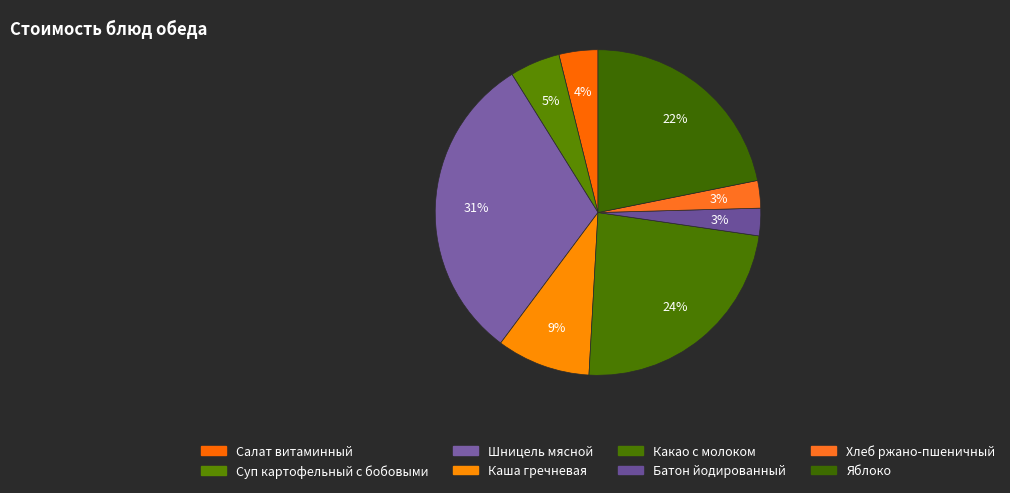

How many slices are in this pie chart?

8